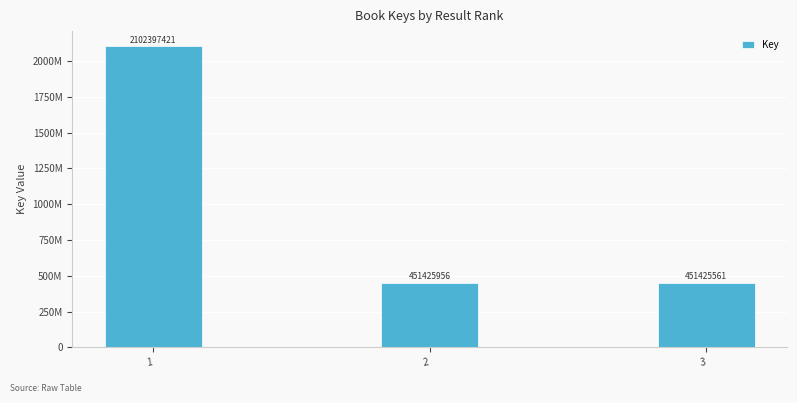

Does the chart contain any negative values?

No